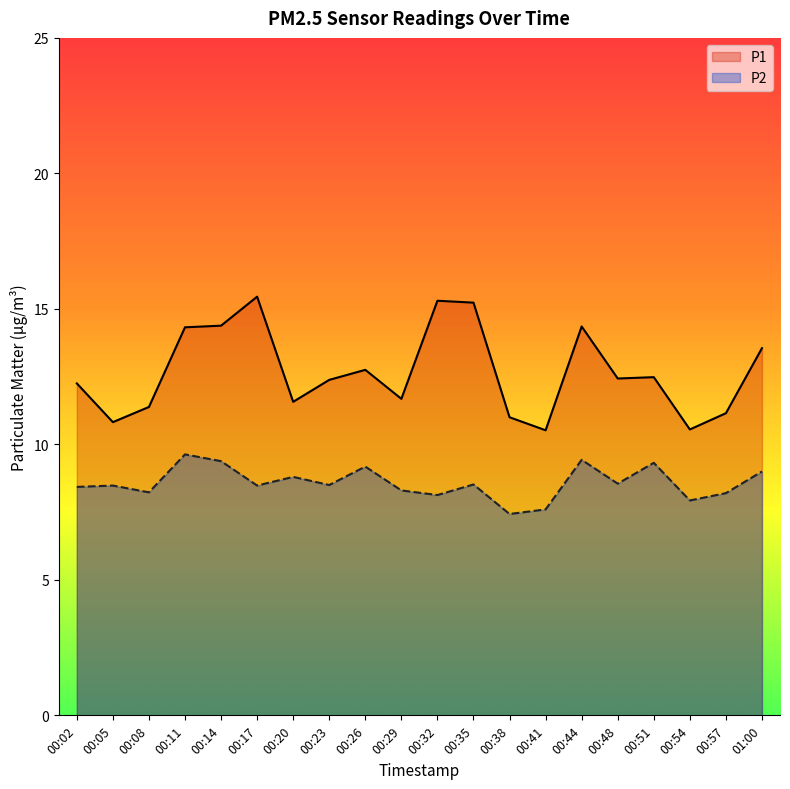

Reading left to right, extract all data points from this chart.

P1: 00:02=12.2	00:05=10.8	00:08=11.4	00:11=14.3	00:14=14.4	00:17=15.4	00:20=11.6	00:23=12.4	00:26=12.8	00:29=11.7	00:32=15.3	00:35=15.2	00:38=11.0	00:41=10.5	00:44=14.3	00:48=12.4	00:51=12.5	00:54=10.6	00:57=11.2	01:00=13.6
P2: 00:02=8.4	00:05=8.5	00:08=8.2	00:11=9.6	00:14=9.4	00:17=8.5	00:20=8.8	00:23=8.5	00:26=9.2	00:29=8.3	00:32=8.1	00:35=8.5	00:38=7.4	00:41=7.6	00:44=9.4	00:48=8.6	00:51=9.3	00:54=7.9	00:57=8.2	01:00=9.0